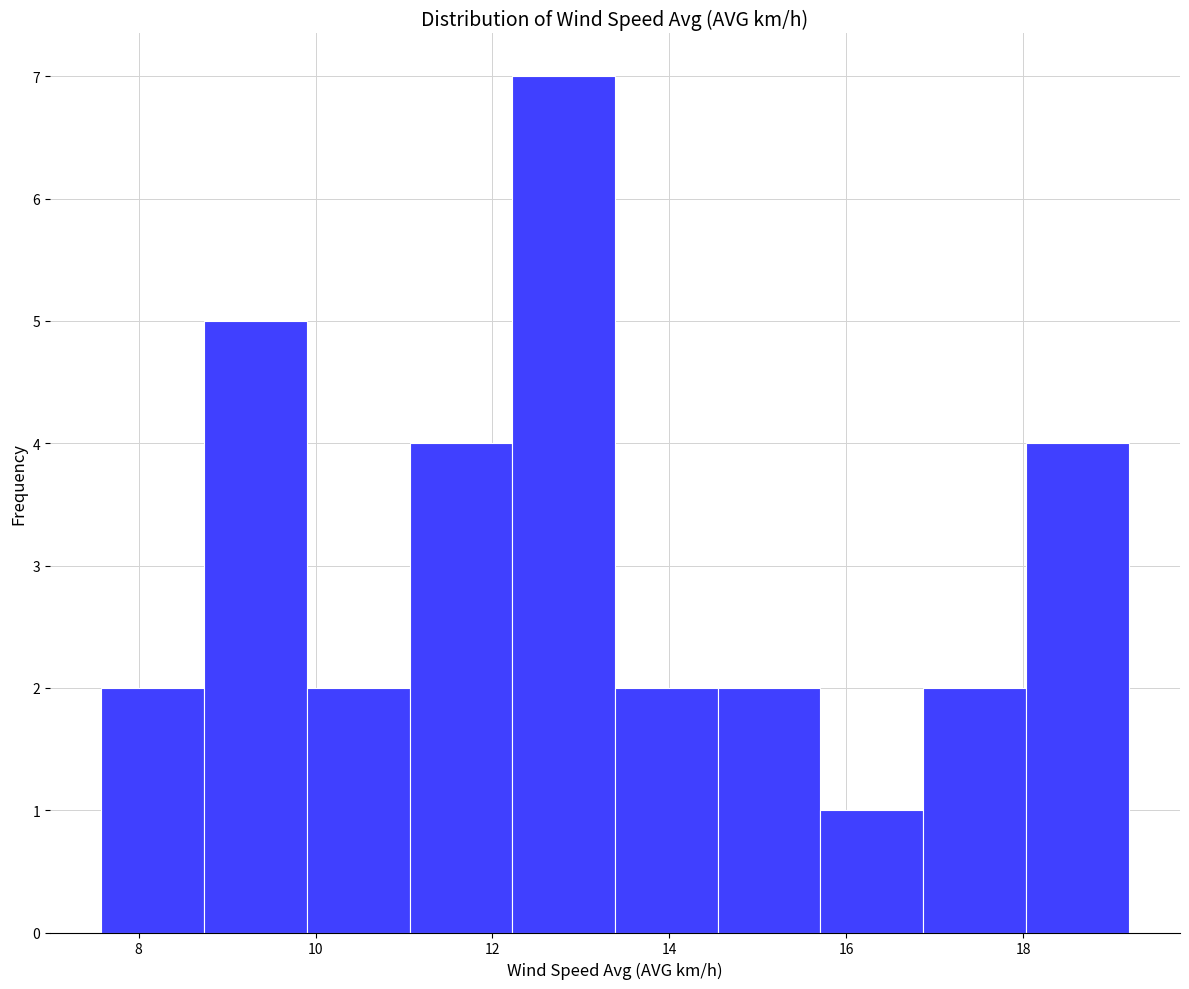

Over which range of the x-axis is the bar tallest?

12.2 to 13.4